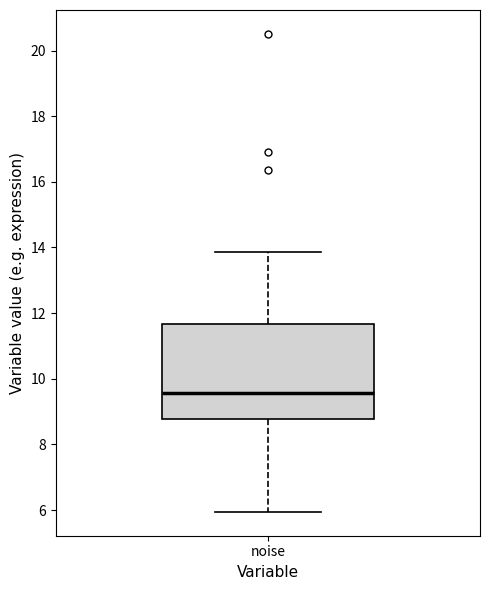

Transcribe this box plot: give where the median line is, the range the box spans, and where the two whiskers end, as read against the y-axis. The values are not printed on the chart, so give them approximately, as read against the axis.

median 9.6, box 8.8 to 11.6, whiskers 6.0 to 13.8